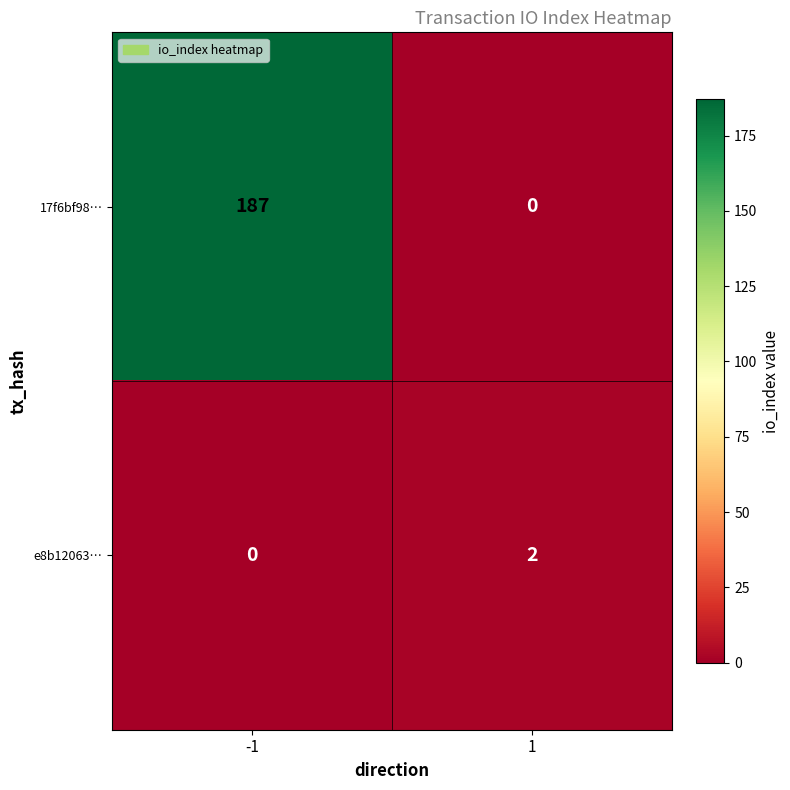

What is the difference between the 17f6bf98… values at 1 and -1?

187